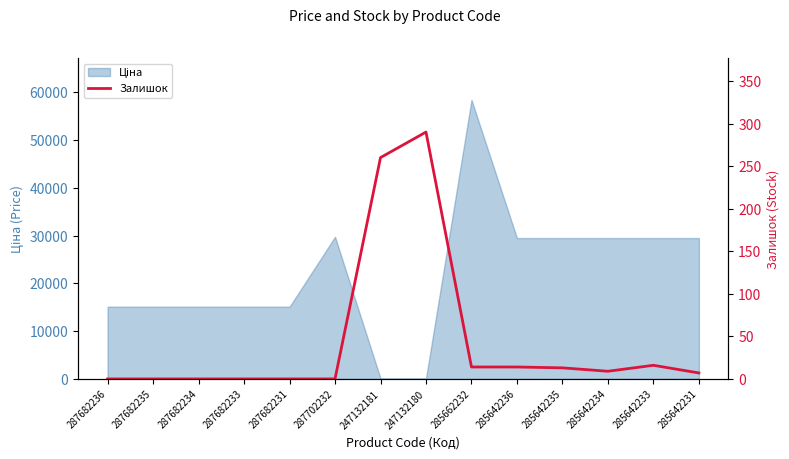

The value at 287702232 is 0. True or false?

True